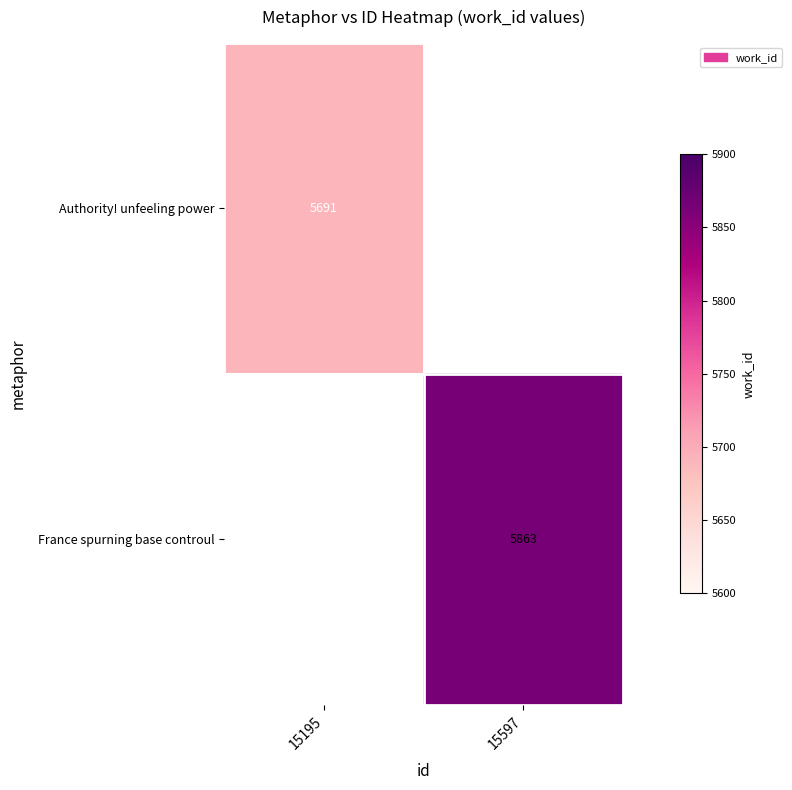

Is it true that France spurning base controul equals 3535.9 at 15597?

False